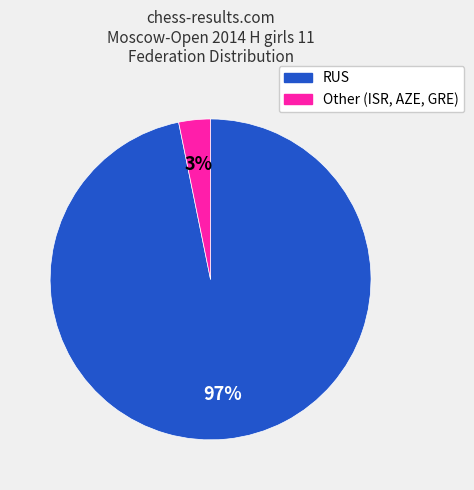

What percentage is the RUS slice, to the nearest percent?

97%